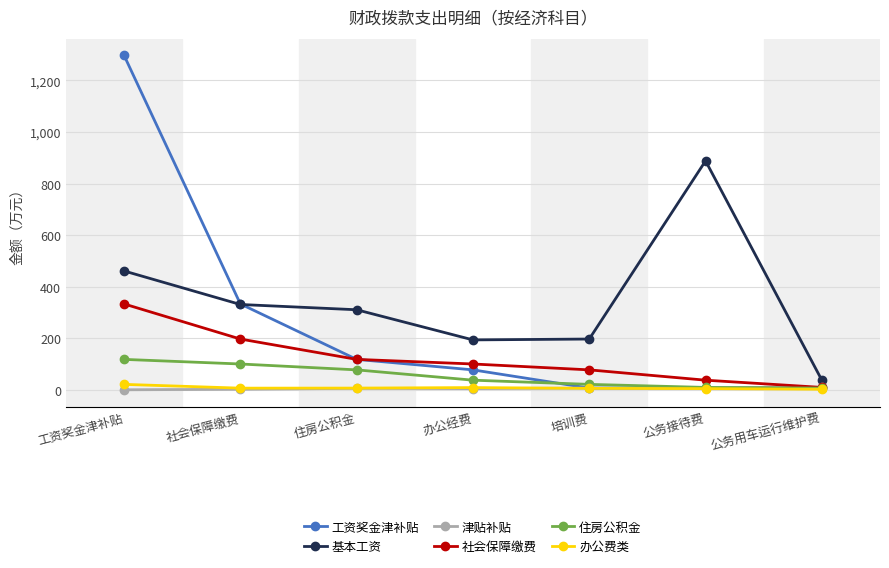

What is the maximum value shown in the chart?

1296.6